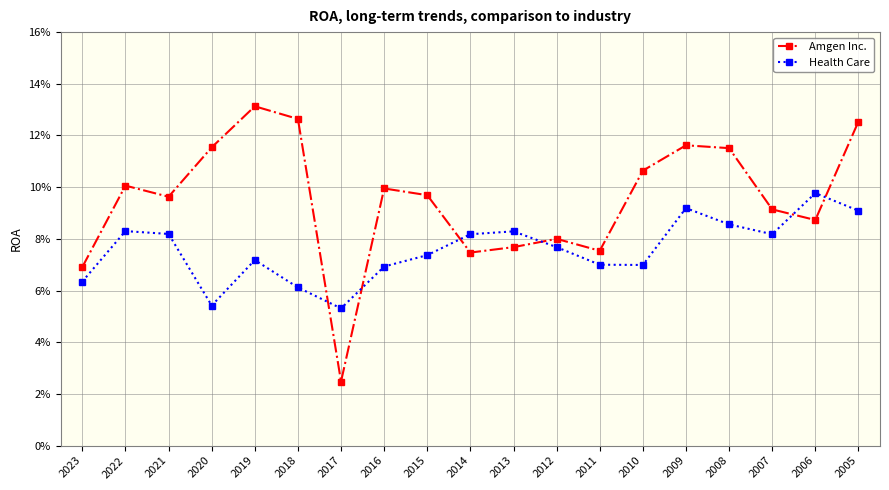

Does the chart have visible grid lines?

Yes